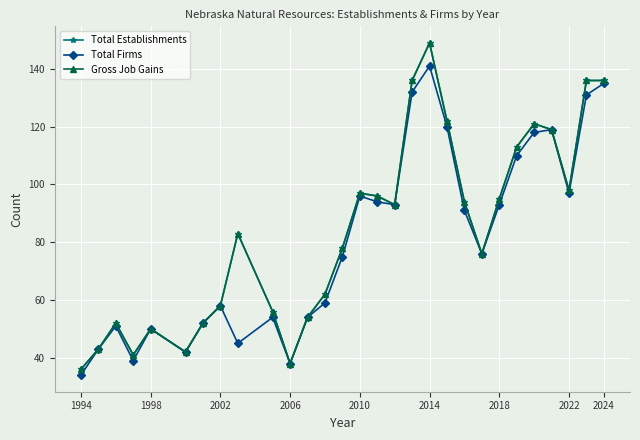

List the series in order of their peak value, lowest first.

Total Firms, Total Establishments, Gross Job Gains